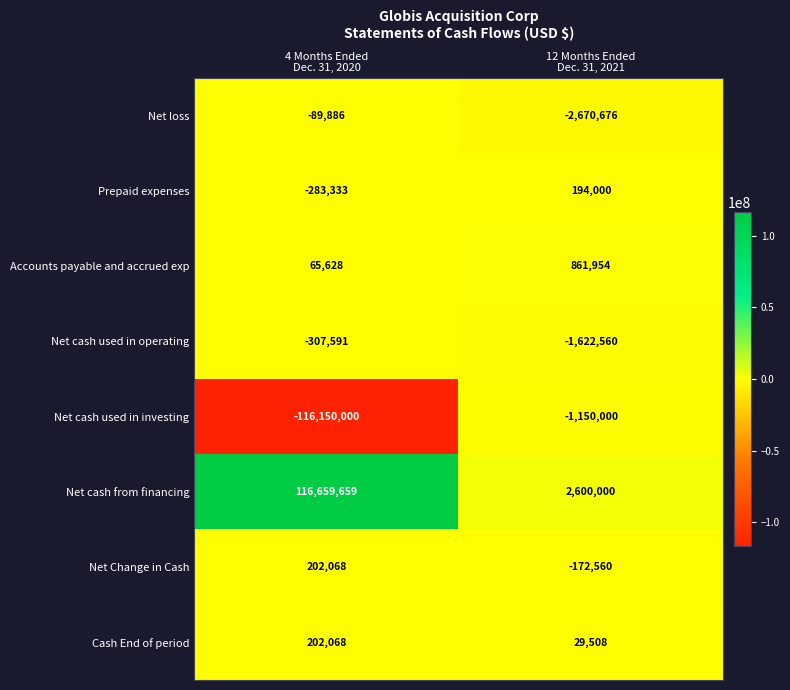

Which series has the largest total across all categories?

Net cash from financing